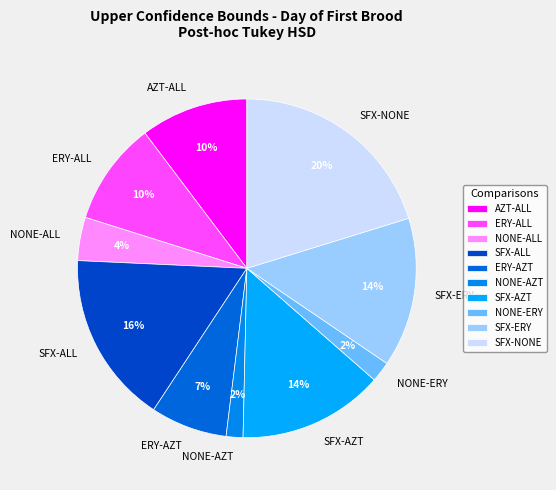

Is the sum of NONE-ERY and AZT-ALL greater than half?

No